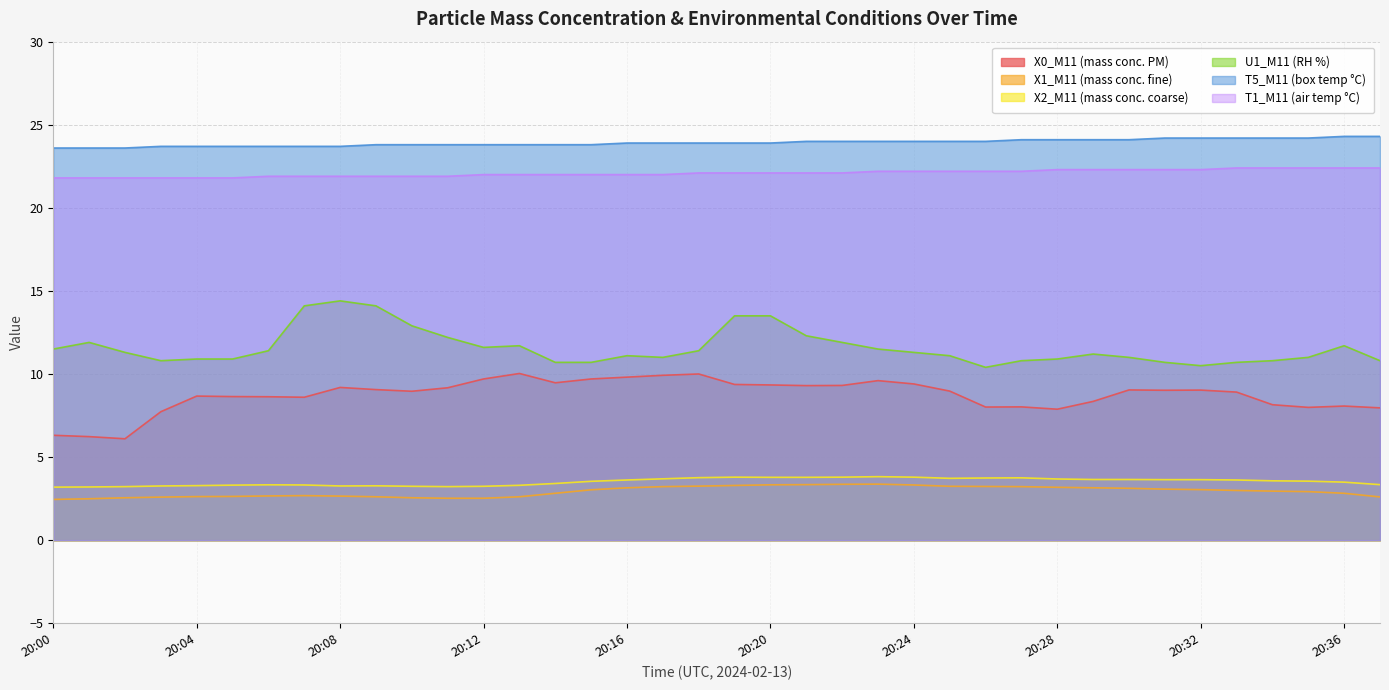

How many categories are shown in the chart?

38